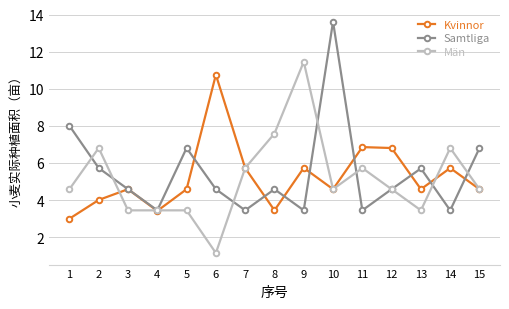

How many data points in Män are less than 4?

5